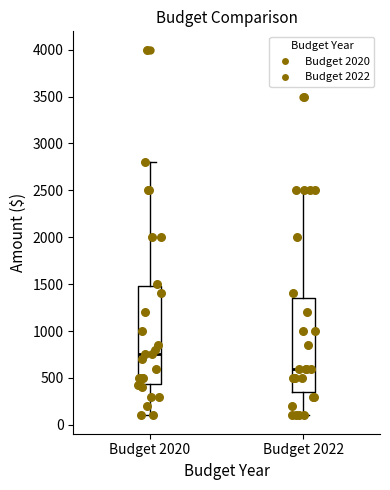

Reading left to right, read every box against the y-axis: the position of its median line, the range the box covers, and the ends of its whiskers. The values are not printed on the chart, so give them approximately, as read against the axis.

Budget 2020: median 750, box 450 to 1500, whiskers 100 to 2800
Budget 2022: median 600, box 350 to 1350, whiskers 100 to 2500